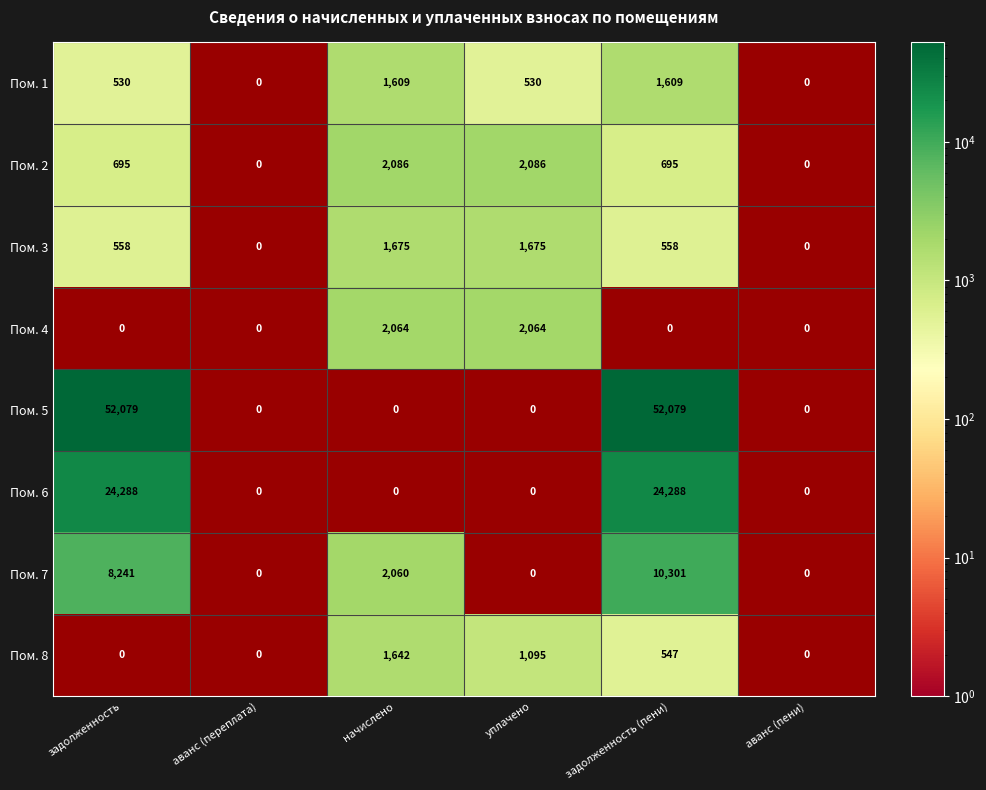

Between аванс (пени) and задолженность, which is larger?

задолженность